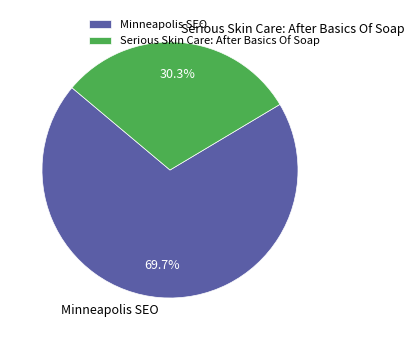

Between Minneapolis SEO and Serious Skin Care: After Basics Of Soap, which is larger?

Minneapolis SEO